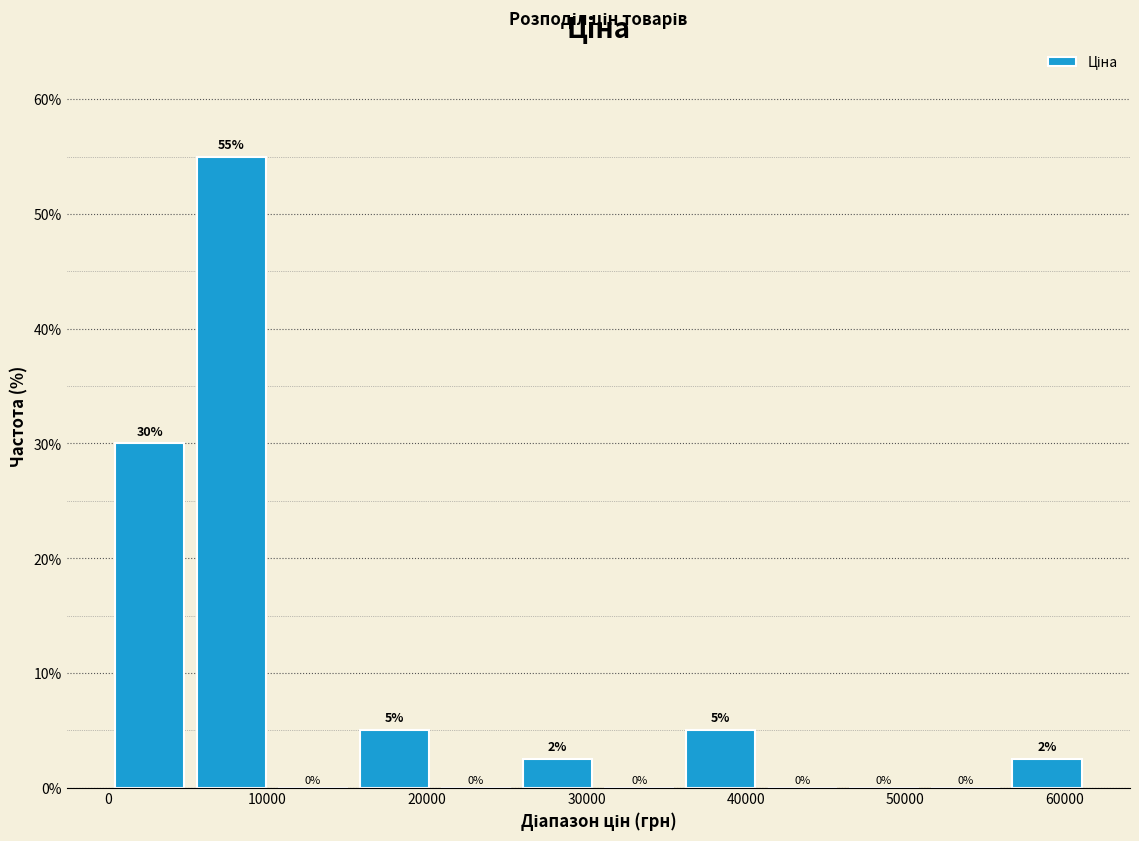

Which range on the x-axis has the tallest bar?

5000 to 10000